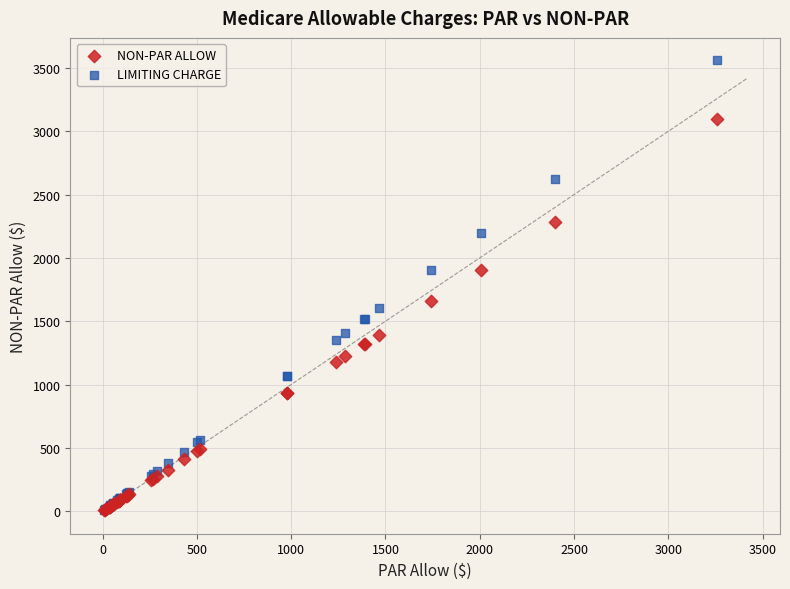

What are all the series names shown in the legend?

NON-PAR ALLOW, LIMITING CHARGE